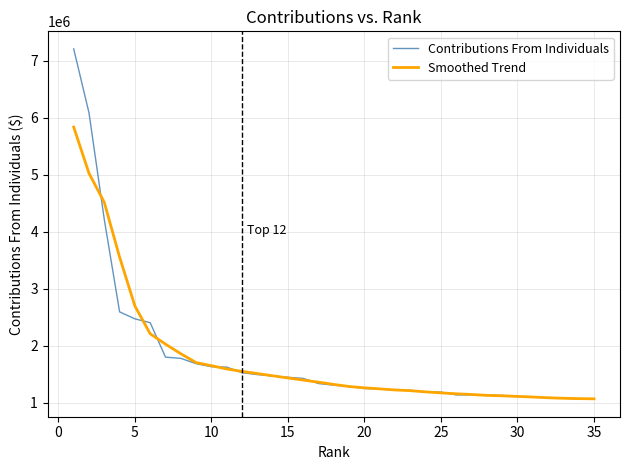

Does the chart display data point markers on the line(s)?

No